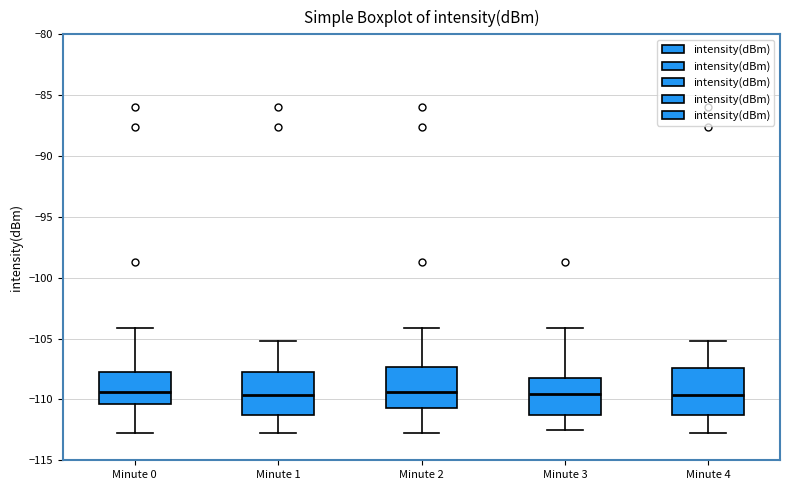

Reading left to right, transcribe this box plot: for each box, give where its median line is, the range the box spans, and where its two whiskers end, as read against the y-axis. The values are not printed on the chart, so give them approximately, as read against the axis.

Minute 0: median -109.5, box -110.5 to -108.0, whiskers -113.0 to -104.0
Minute 1: median -109.5, box -111.5 to -108.0, whiskers -113.0 to -105.0
Minute 2: median -109.5, box -110.5 to -107.5, whiskers -113.0 to -104.0
Minute 3: median -109.5, box -111.5 to -108.0, whiskers -112.5 to -104.0
Minute 4: median -109.5, box -111.5 to -107.5, whiskers -113.0 to -105.0